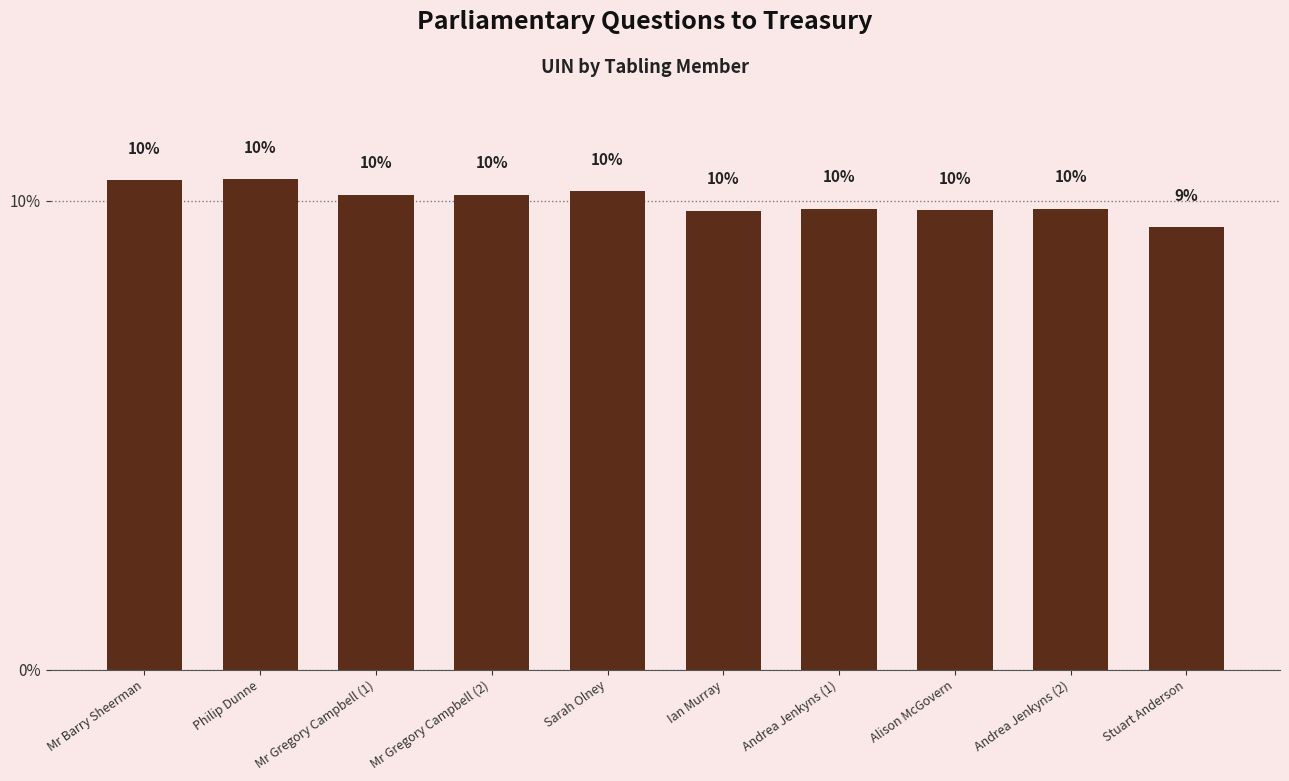

What is the maximum value shown in the chart?

10.5